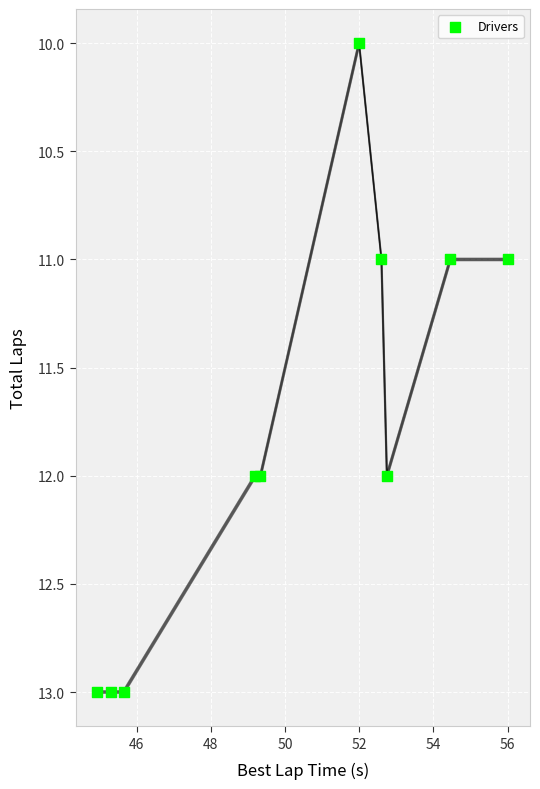

What is the average Y value?

12